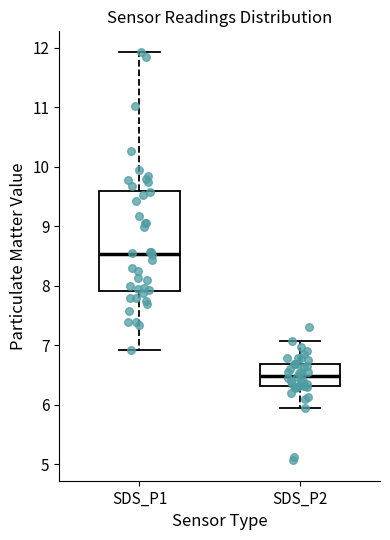

Reading left to right, read every box against the y-axis: the position of its median line, the range the box covers, and the ends of its whiskers. The values are not printed on the chart, so give them approximately, as read against the axis.

SDS_P1: median 8.5, box 7.9 to 9.6, whiskers 6.9 to 11.9
SDS_P2: median 6.5, box 6.3 to 6.7, whiskers 6.0 to 7.1